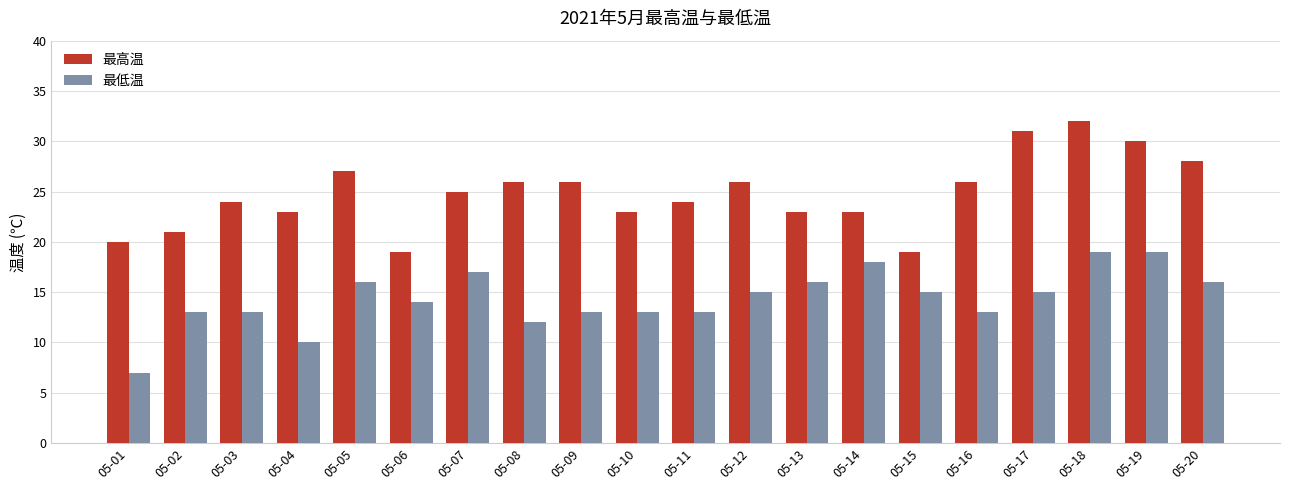

How many data points does each series have?

20